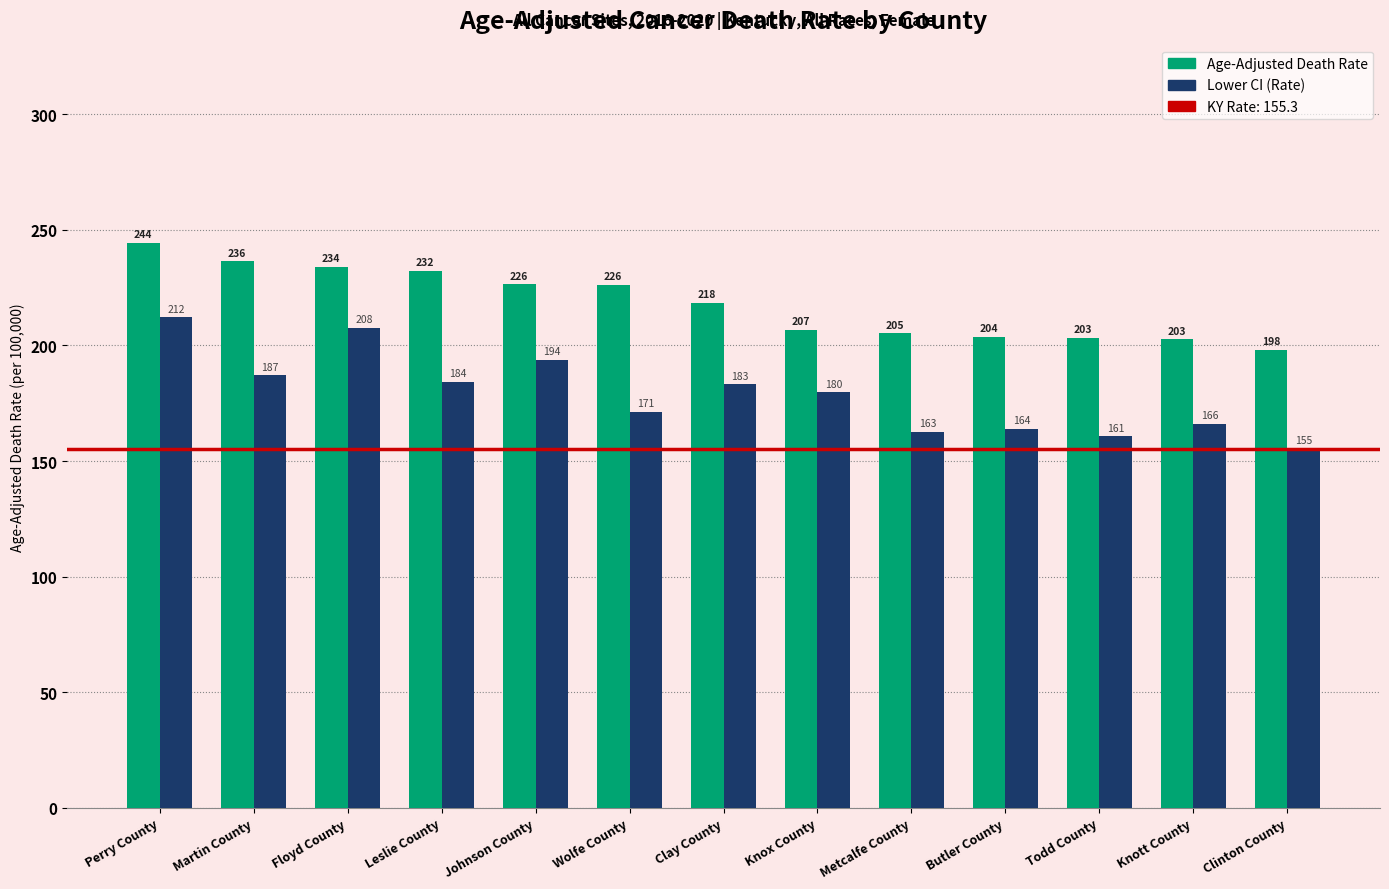

How many bars are there in each group?

2